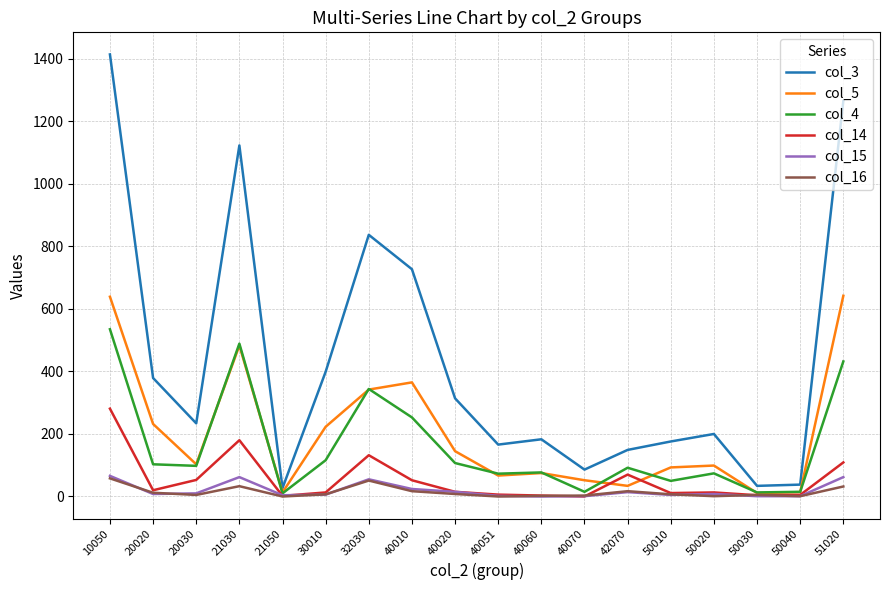

The col_14 series shows 70 at 42070. True or false?

True